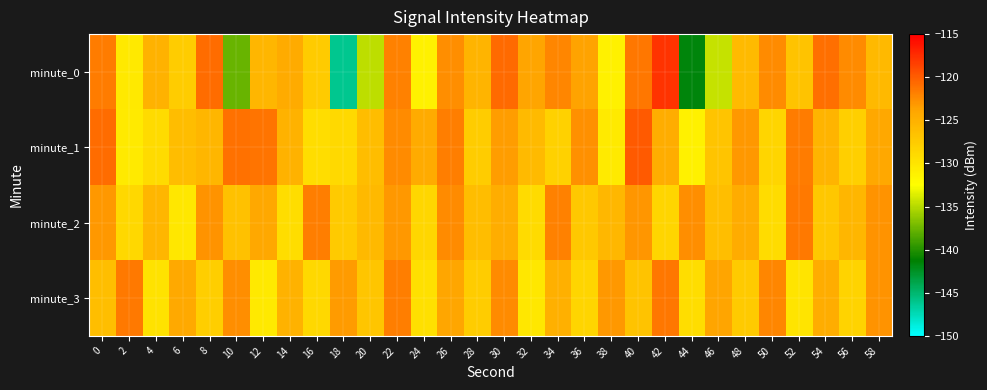

Rank the series at 32 from highest to lowest value.

minute_0, minute_1, minute_2, minute_3